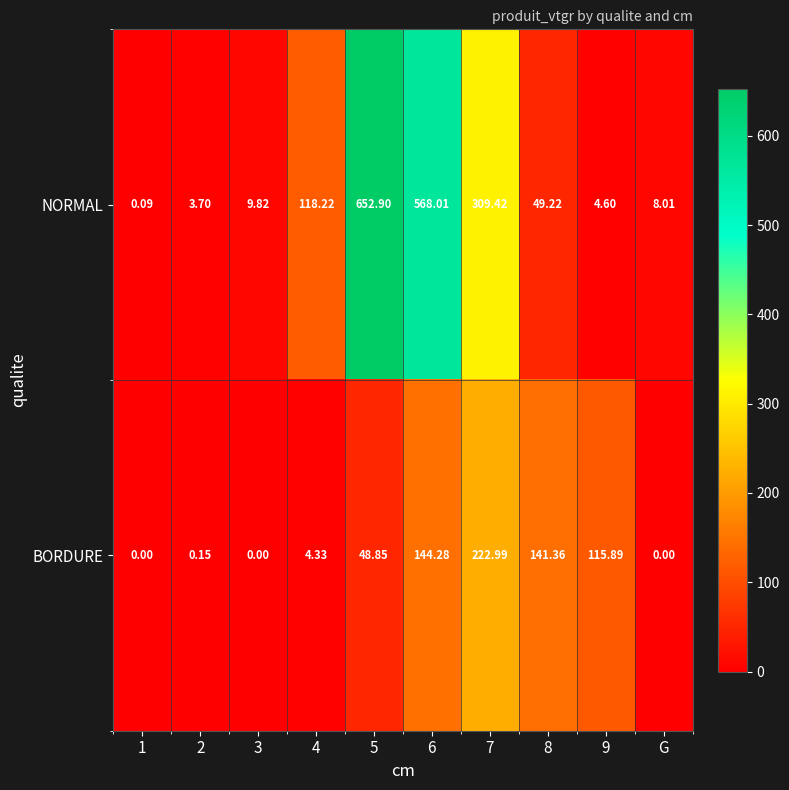

Rank the series by their average value, from lowest to highest.

BORDURE, NORMAL